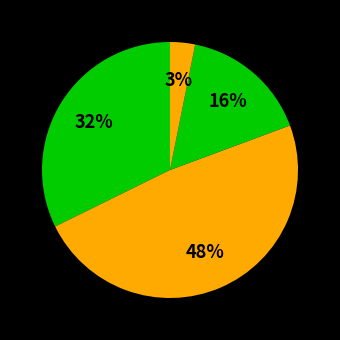

Which category has the smallest portion of the pie?

Small FB